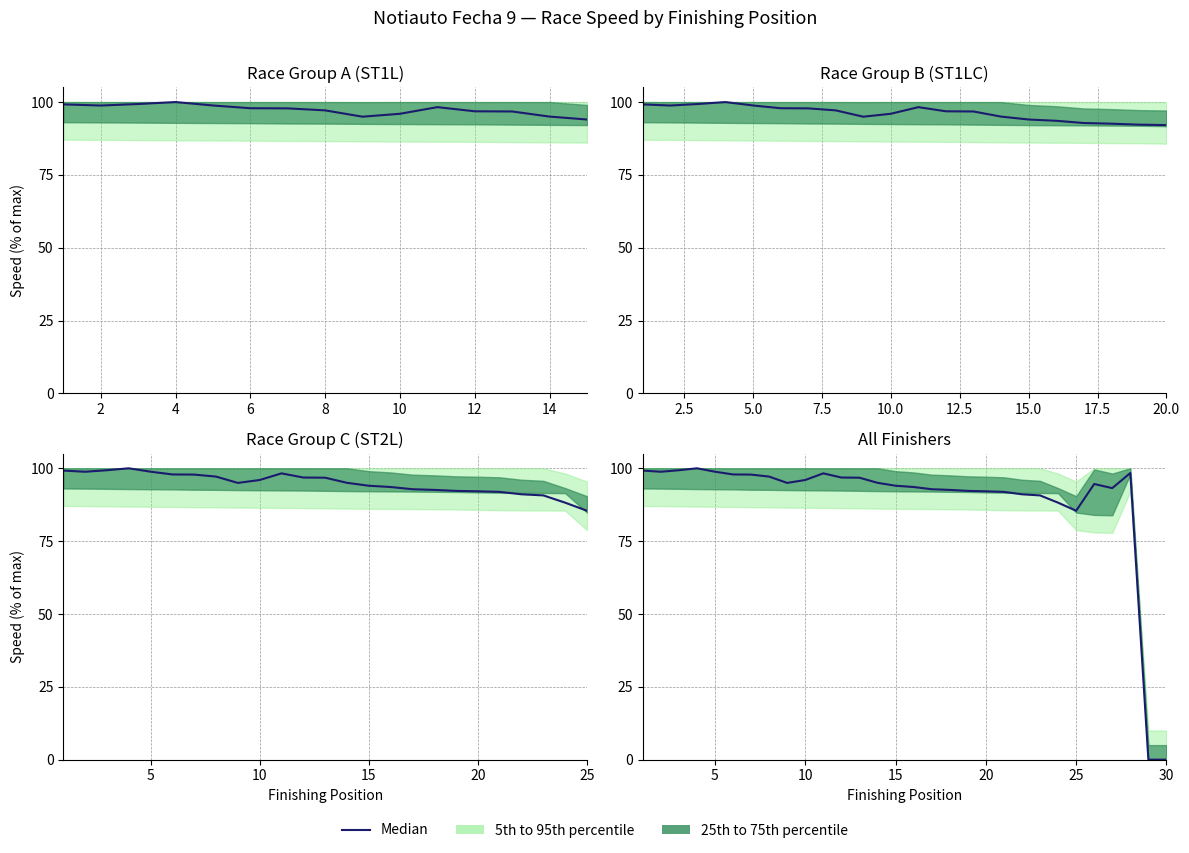

Reading left to right, transcribe all the data shown in this chart.

99.2	98.8	99.3	100.0	98.8	97.9	97.8	97.1	95.0	96.0	98.3	96.8	96.8	95.0	94.0	93.6	92.8	92.6	92.2	92.1	91.9	91.1	90.7	88.2	85.4	94.6	93.2	98.4	0.0	0.0